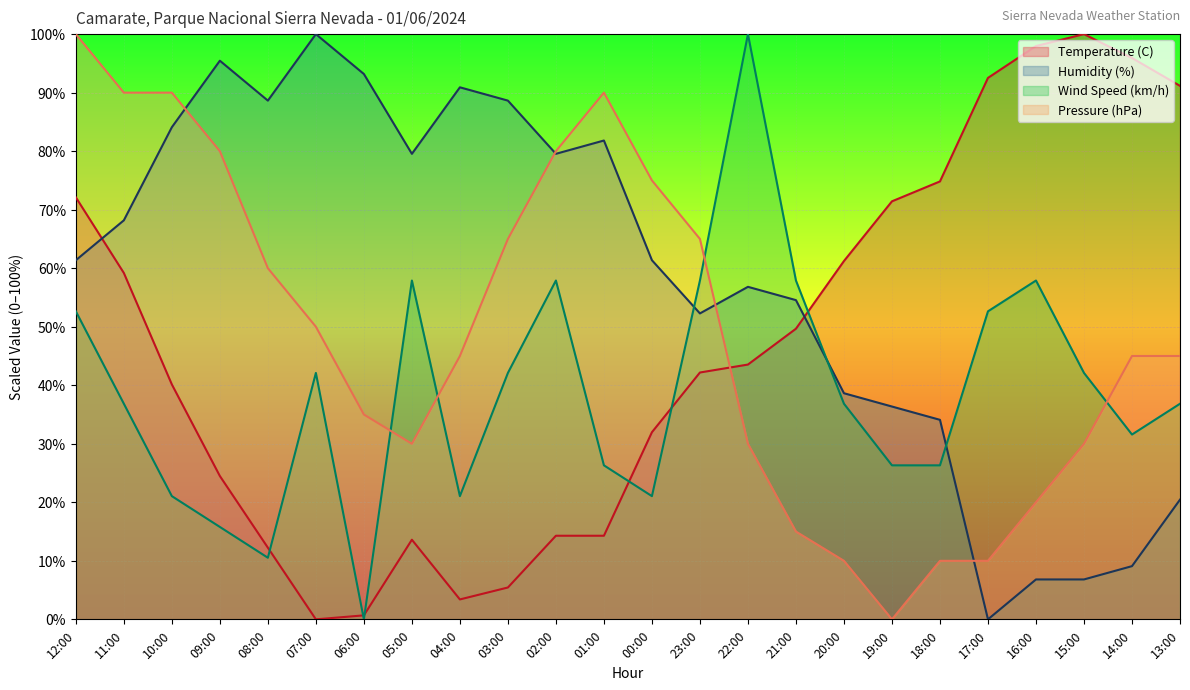

Rank the series by their maximum value, from lowest to highest.

Temperature (C), Humidity (%), Wind Speed (km/h), Pressure (hPa)